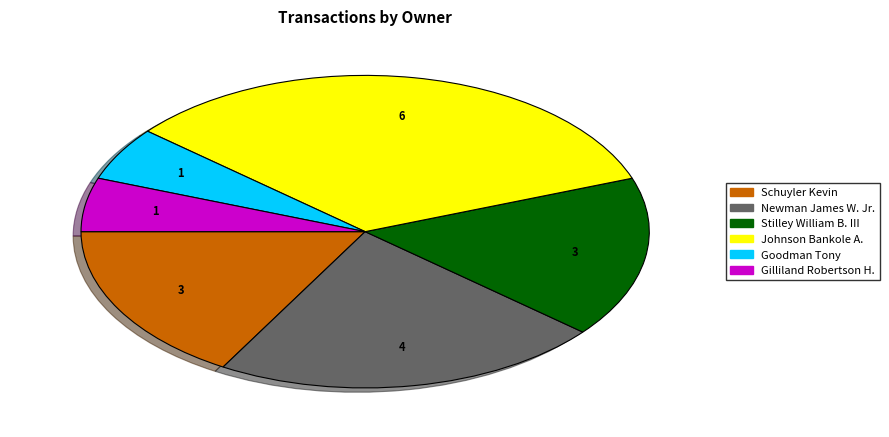

Which slice is the largest?

Johnson Bankole A.